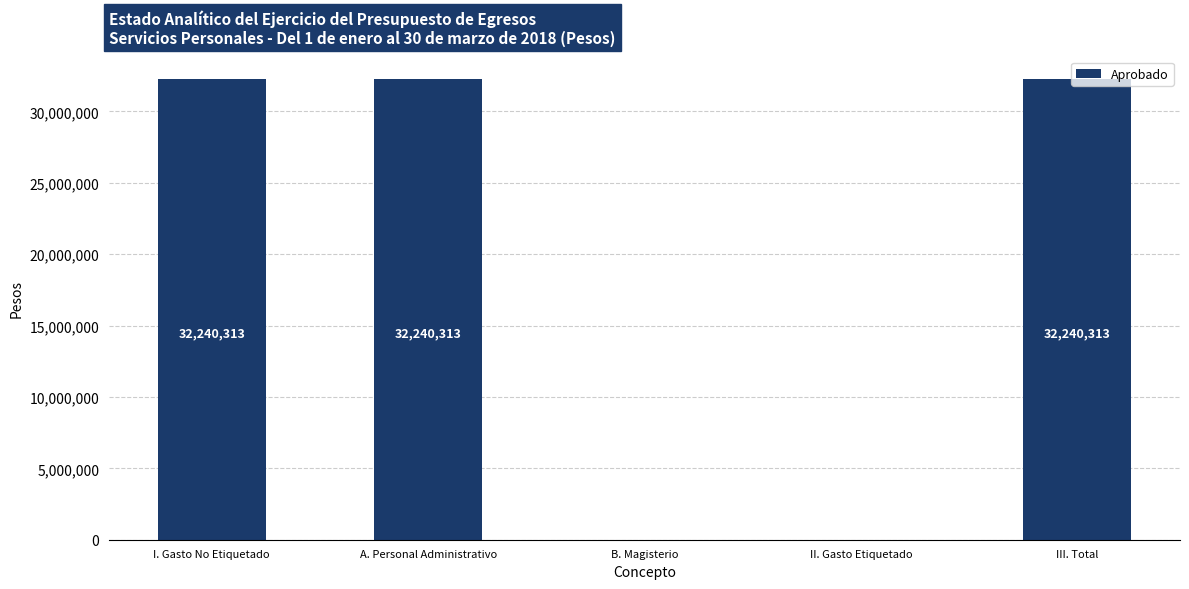

What value does the data have at A. Personal Administrativo?

32240312.5